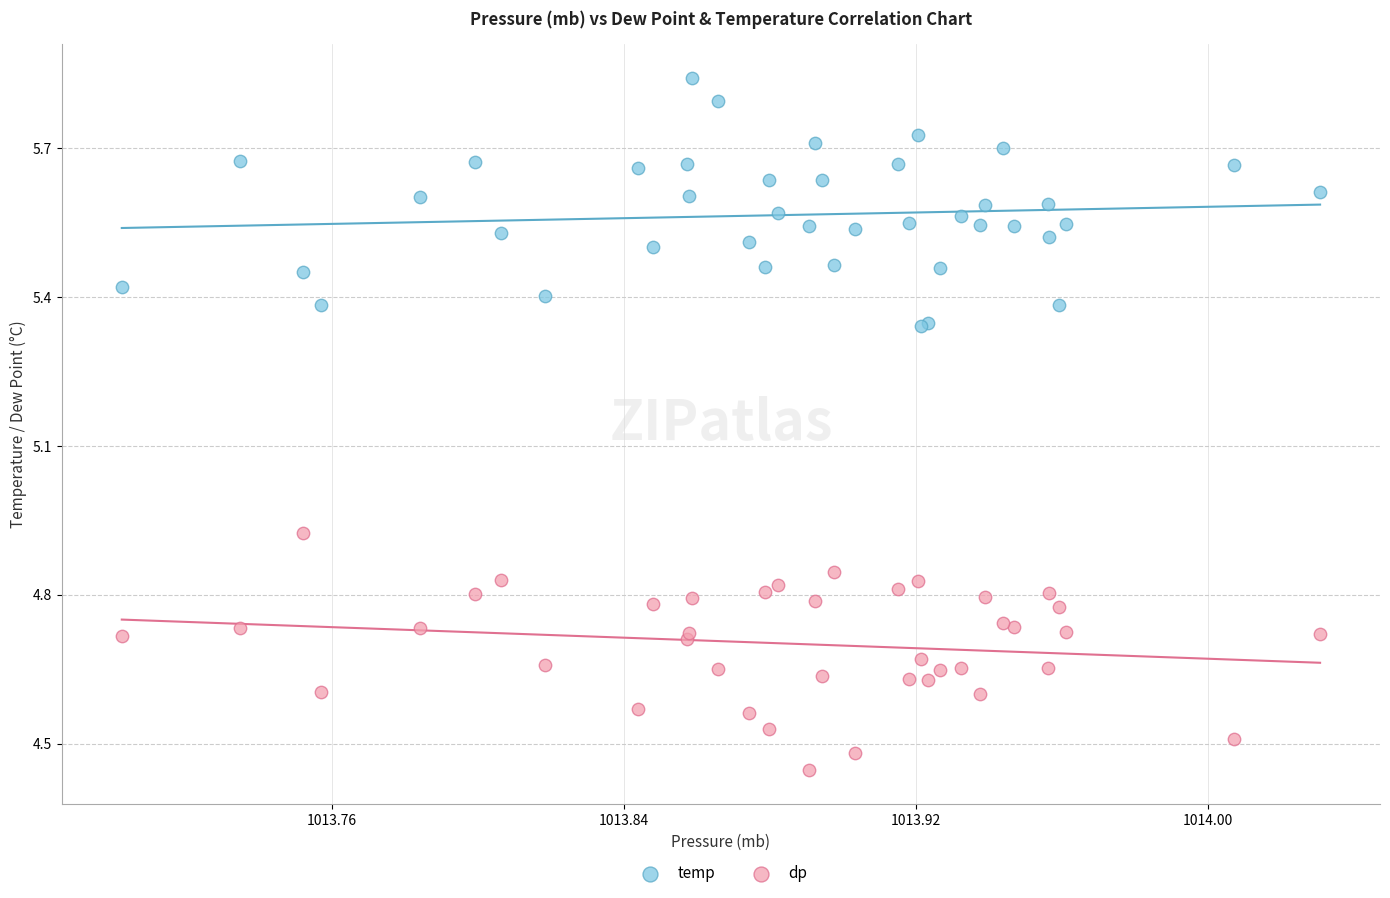

What is the X range (max minus min) for the scatter plot?

0.3